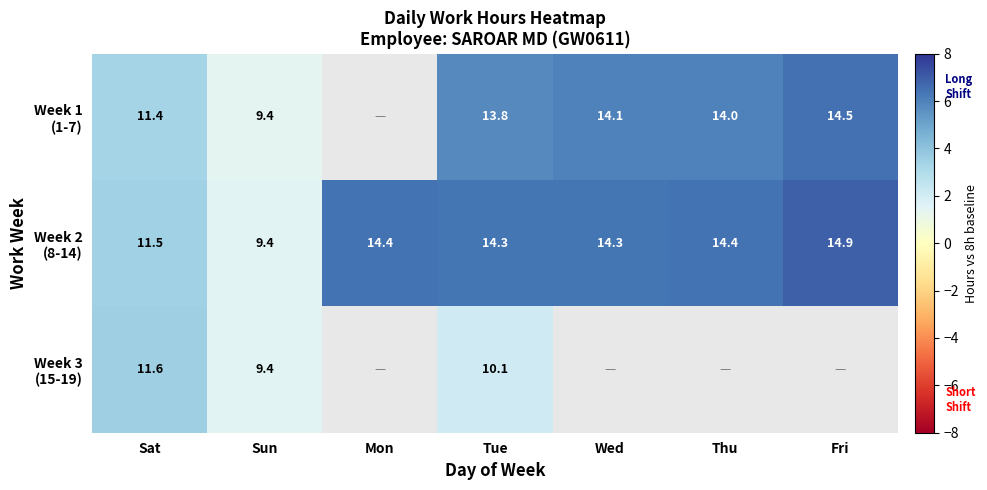

At how many categories does at least one series exceed 6?

5